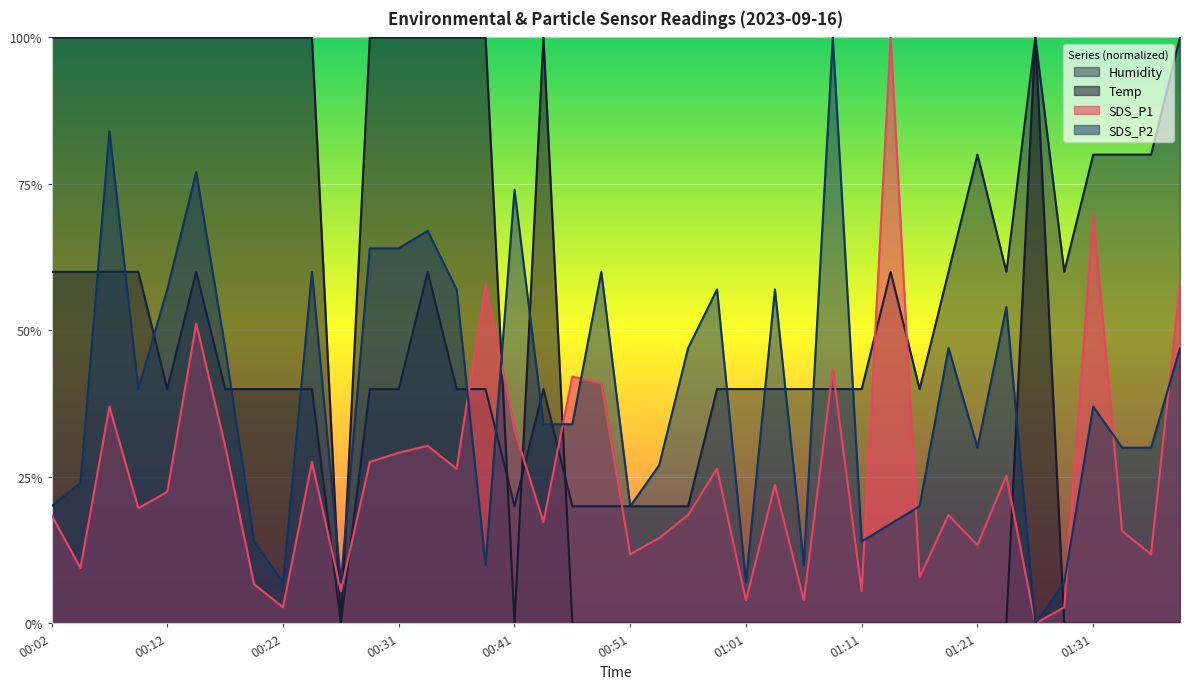

Does the chart display data point markers on the line(s)?

No